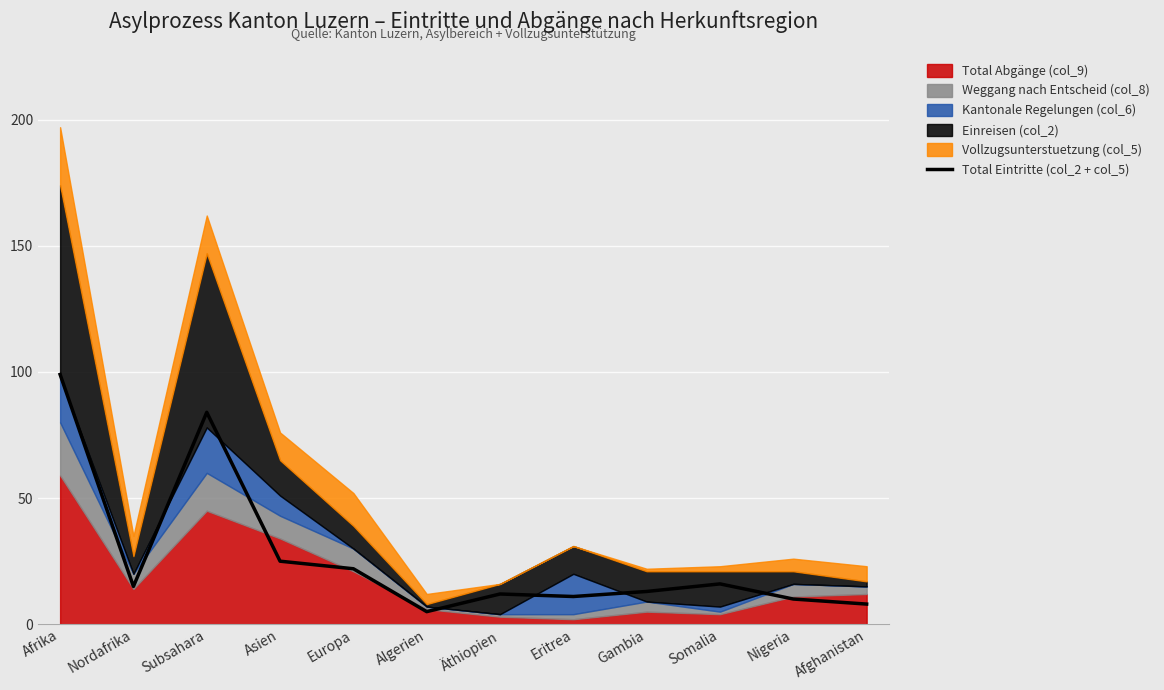

How many interior local peaks (higher than both neighbors) does the data have?

3